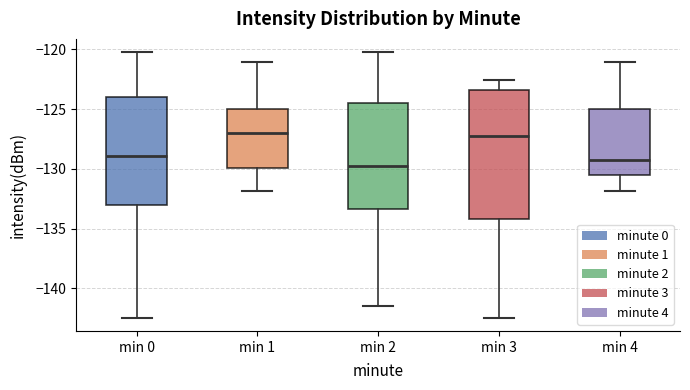

Reading left to right, read every box against the y-axis: the position of its median line, the range the box covers, and the ends of its whiskers. The values are not printed on the chart, so give them approximately, as read against the axis.

min 0: median -129.0, box -133.0 to -124.0, whiskers -142.5 to -120.0
min 1: median -127.0, box -130.0 to -125.0, whiskers -132.0 to -121.0
min 2: median -130.0, box -133.5 to -124.5, whiskers -141.5 to -120.0
min 3: median -127.0, box -134.0 to -123.5, whiskers -142.5 to -122.5
min 4: median -129.5, box -130.5 to -125.0, whiskers -132.0 to -121.0